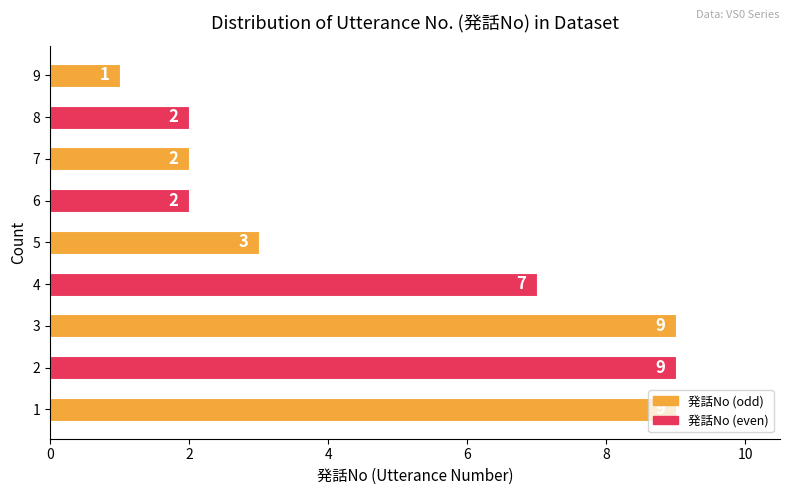

Read the value at 4.

7